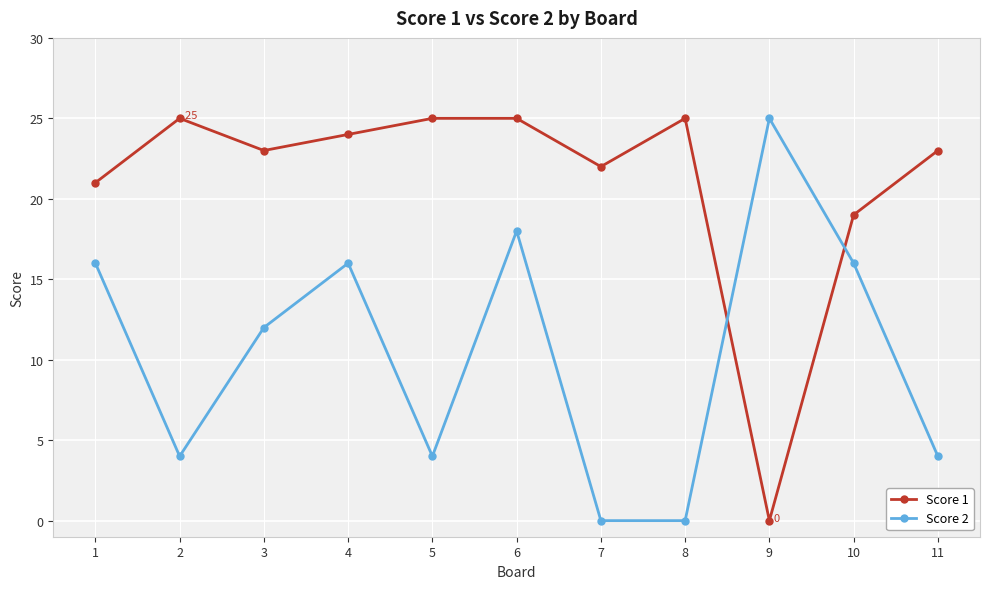

The Score 2 series shows 22 at 4. True or false?

False